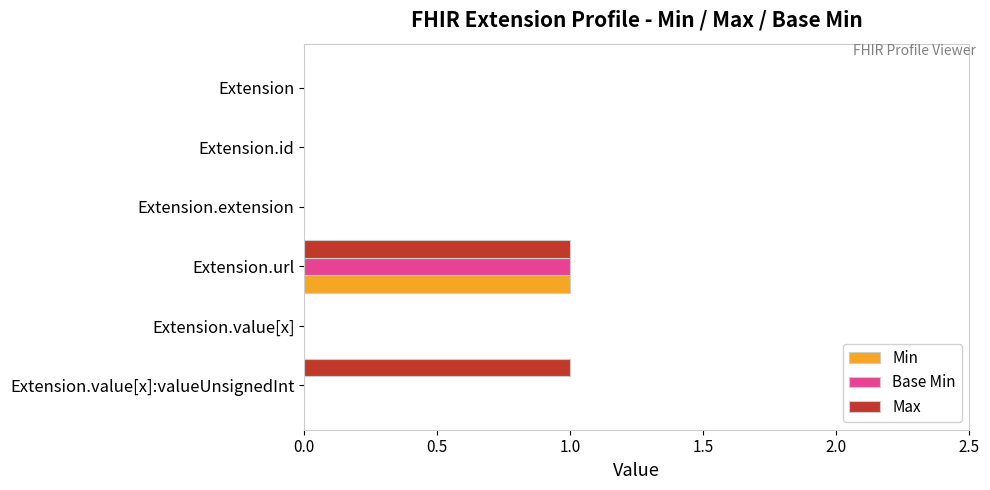

At which category is the sum across all series the highest?

Extension.url